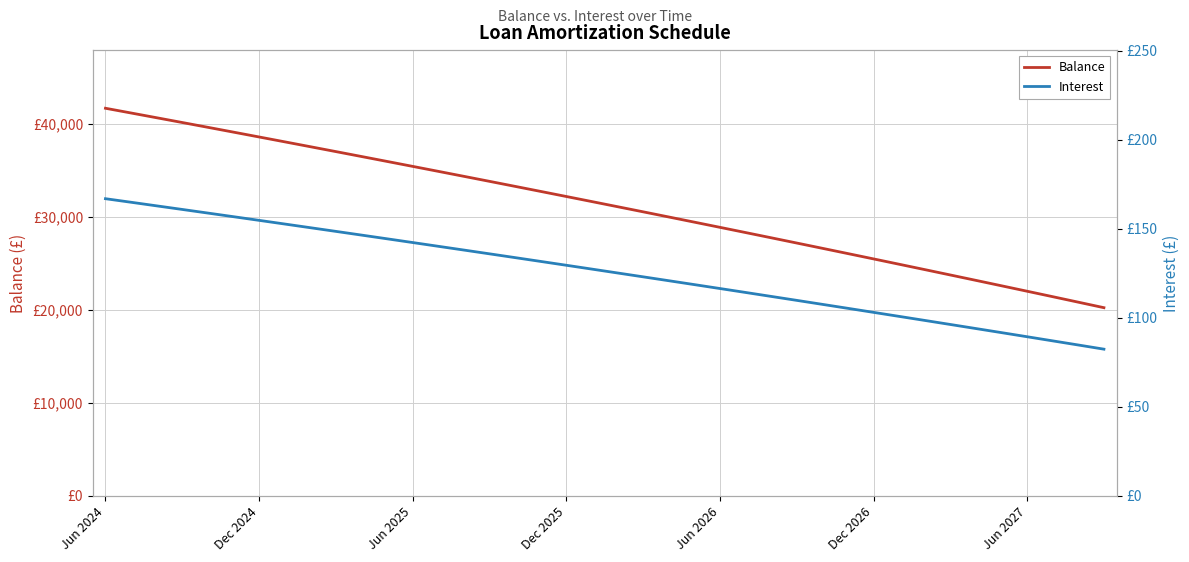

Reading left to right, what are all the values shown in this chart?

Balance: 41671.0	41162.0	40651.0	40138.0	39622.0	39104.0	38584.0	38062.0	37538.0	37012.0	36484.0	35954.0	35422.0	34888.0	34352.0	33814.0	33273.0	32730.0	32185.0	31638.0	31089.0	30538.0	29984.0	29428.0	28870.0	28310.0	27748.0	27183.0	26616.0	26047.0	25476.0	24902.0	24326.0	23748.0	23168.0	22585.0	22000.0	21413.0	20823.0	20231.0
Interest: 166.9	164.9	162.9	160.9	158.9	156.8	154.8	152.7	150.7	148.6	146.5	144.4	142.3	140.2	138.1	136.0	133.8	131.7	129.6	127.4	125.2	123.1	120.9	118.7	116.5	114.3	112.1	109.8	107.6	105.4	103.1	100.8	98.6	96.3	94.0	91.7	89.4	87.1	84.8	82.4